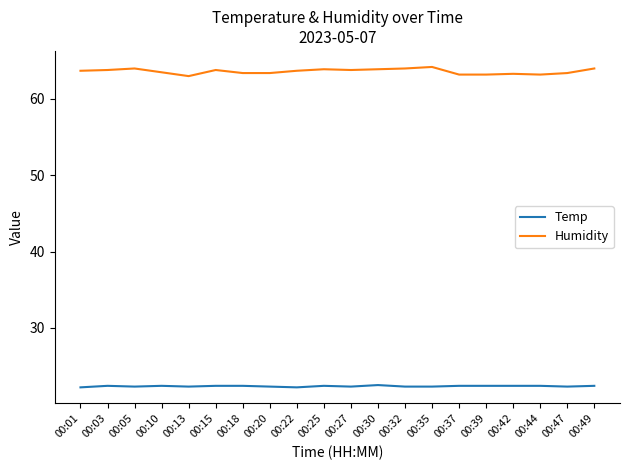

What is the maximum value shown in the chart?

64.2